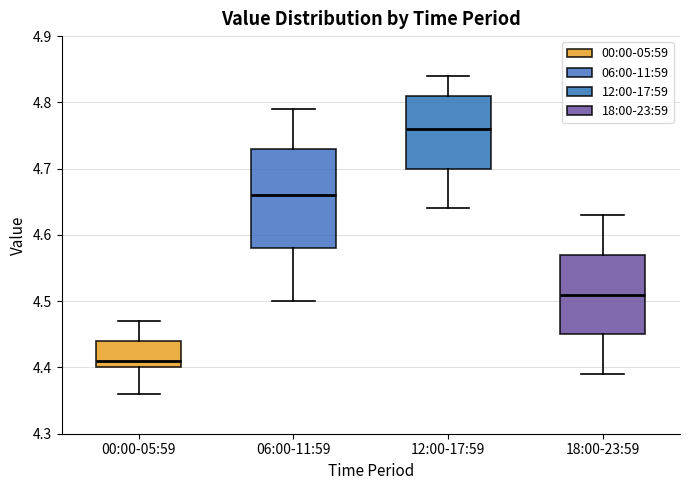

Where does the lower whisker of the box for 12:00-17:59 end on the y-axis? The values are not printed on the chart, so give them approximately, as read against the axis.

4.64